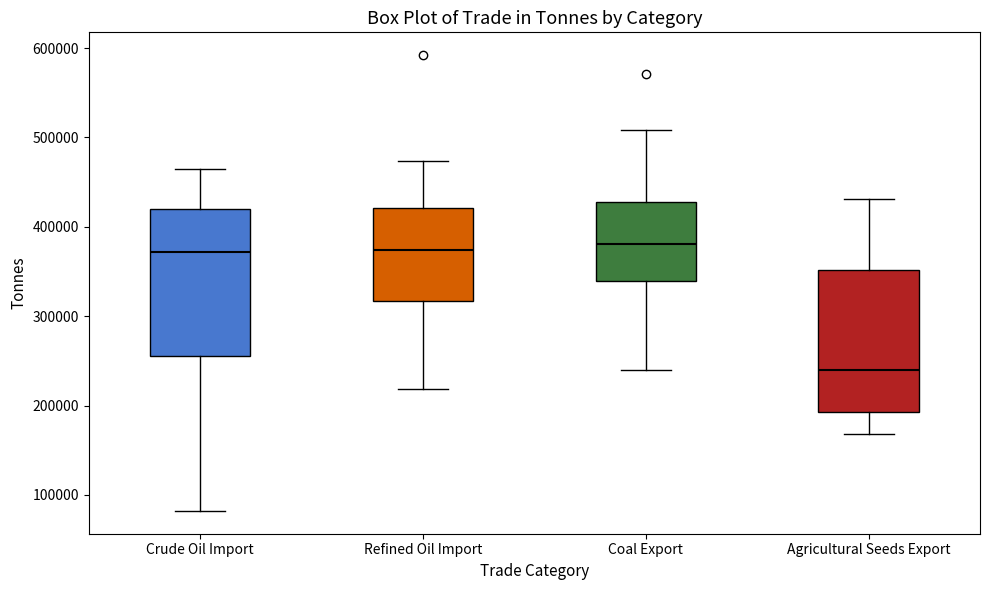

Reading left to right, read every box against the y-axis: the position of its median line, the range the box covers, and the ends of its whiskers. The values are not printed on the chart, so give them approximately, as read against the axis.

Crude Oil Import: median 370000, box 260000 to 420000, whiskers 80000 to 460000
Refined Oil Import: median 370000, box 320000 to 420000, whiskers 220000 to 470000
Coal Export: median 380000, box 340000 to 430000, whiskers 240000 to 510000
Agricultural Seeds Export: median 240000, box 190000 to 350000, whiskers 170000 to 430000